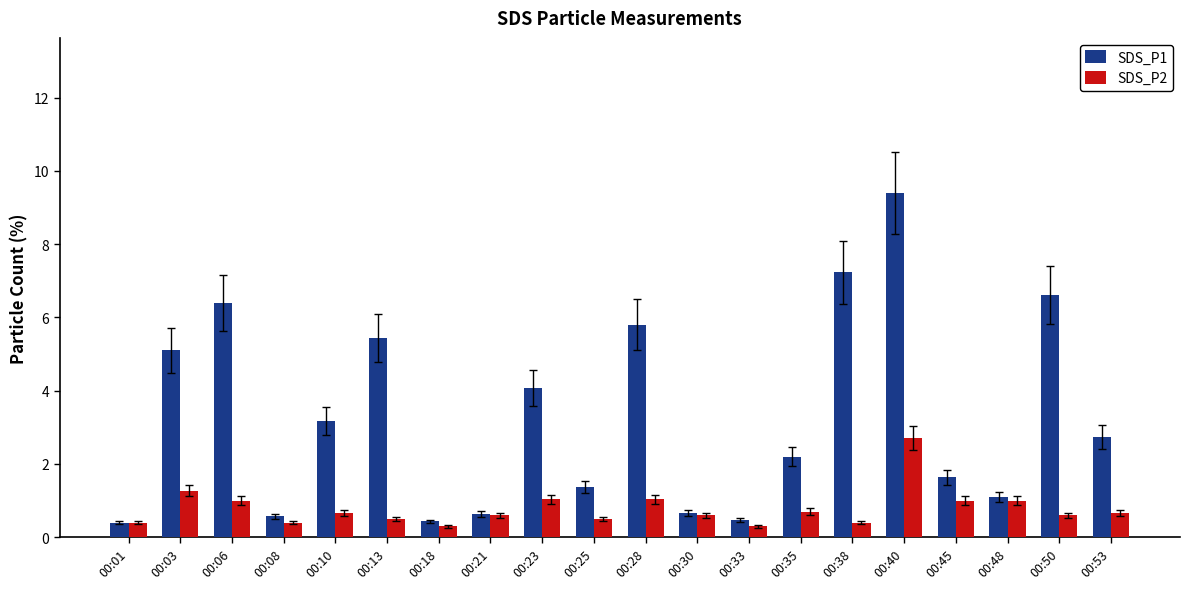

What is the minimum value for SDS_P2?

0.3